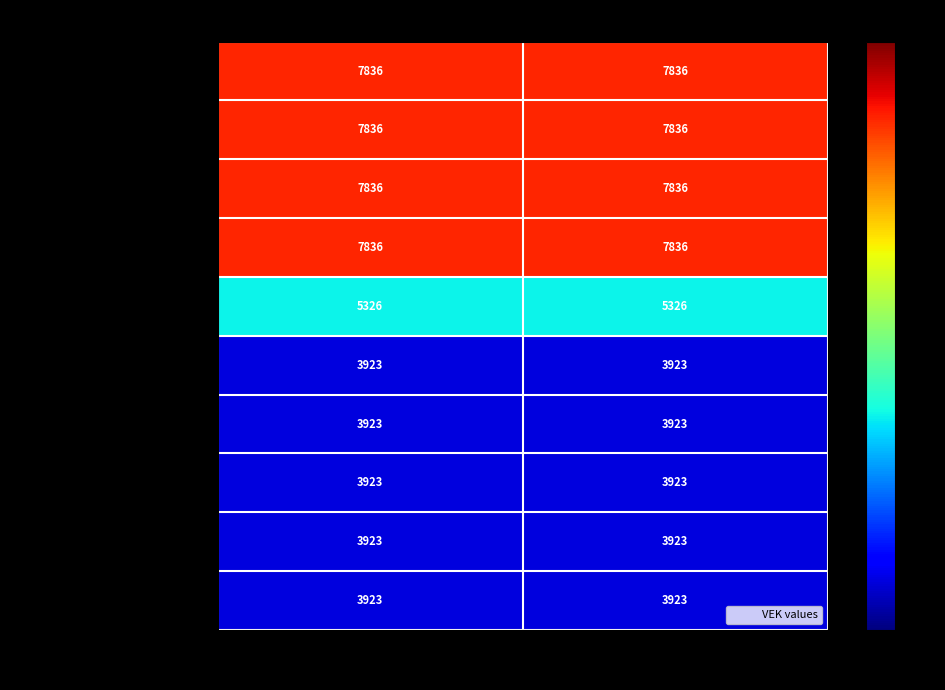

How many series are shown in this chart?

10